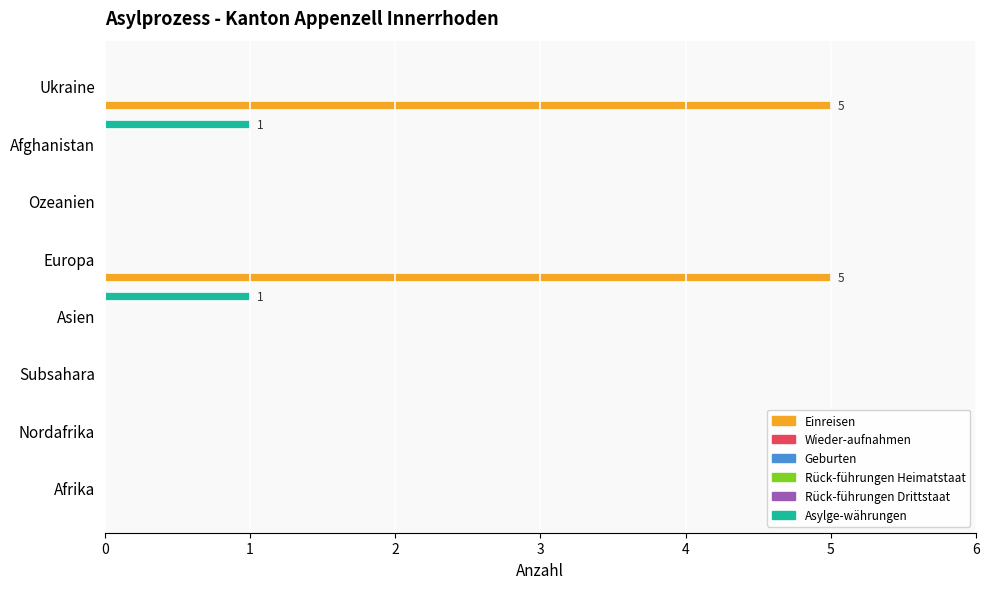

Is the value of Asylge-währungen at 6 greater than the value of Wieder-aufnahmen at 6?

Yes